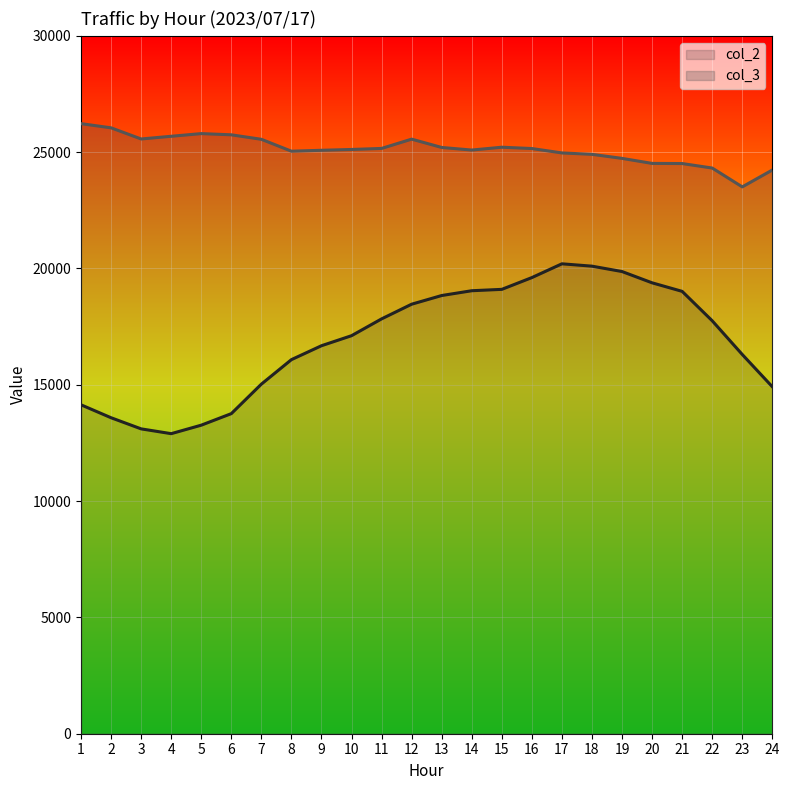

How many values in the col_3 series are below 25154?

12